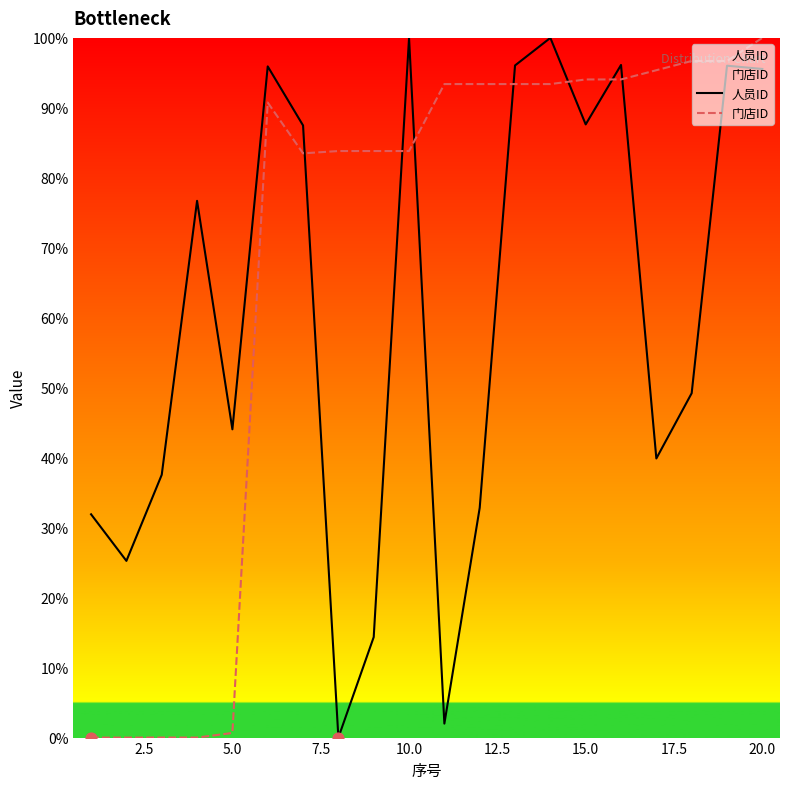

Which series reaches the minimum Y coordinate?

人员ID